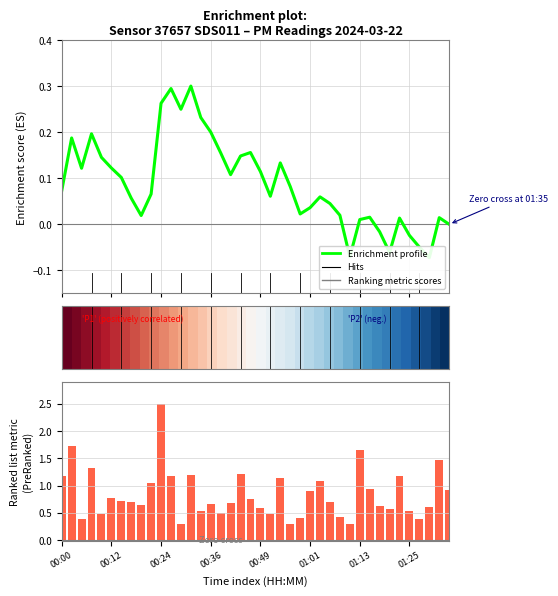

What is the difference between the maximum and minimum values in the Enrichment profile series?

0.4